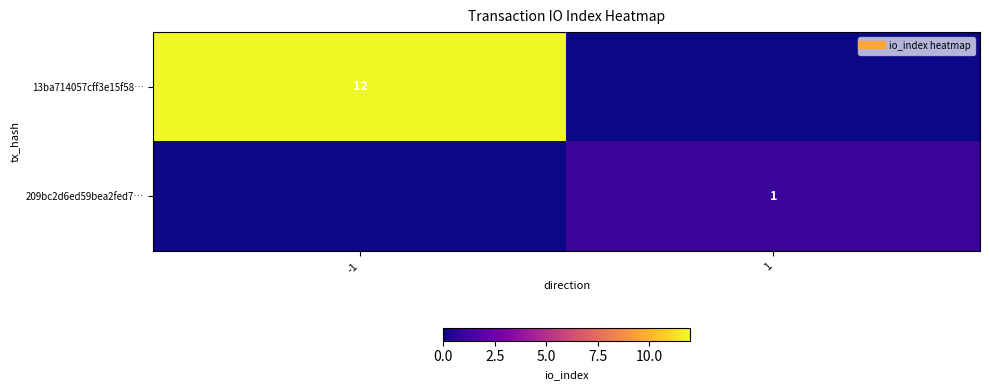

Where is 209bc2d6ed59bea2fed7… nearest to the value 0?

-1